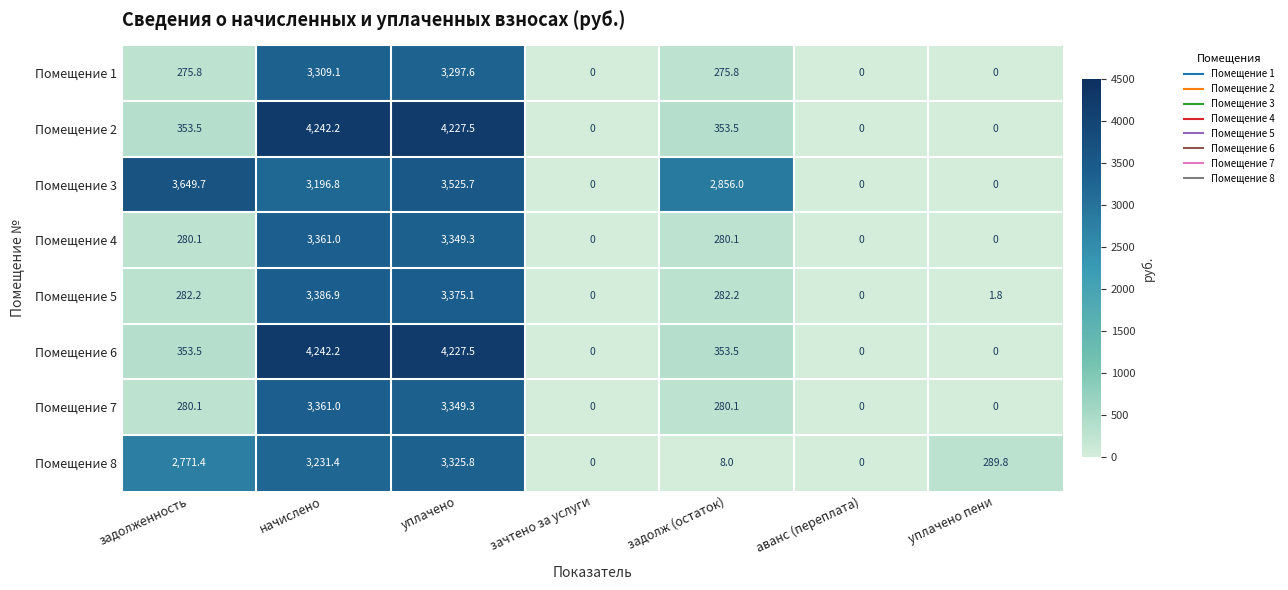

The value of Помещение 7 at уплачено пени is 0.0. True or false?

True